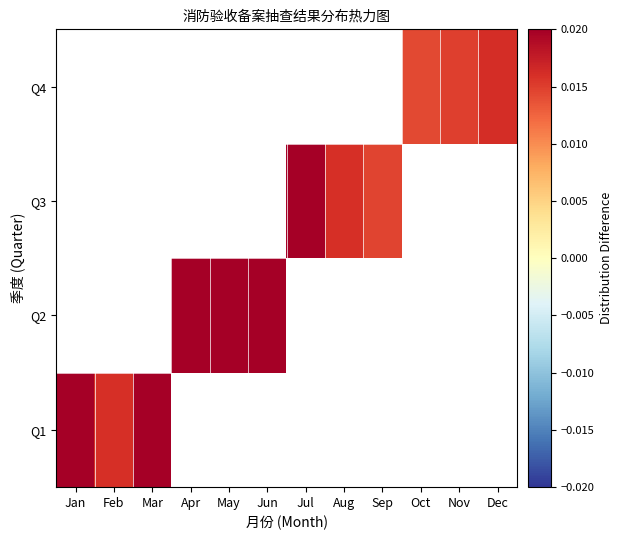

List the series in order of their peak value, lowest first.

Q1, Q2, Q3, Q4